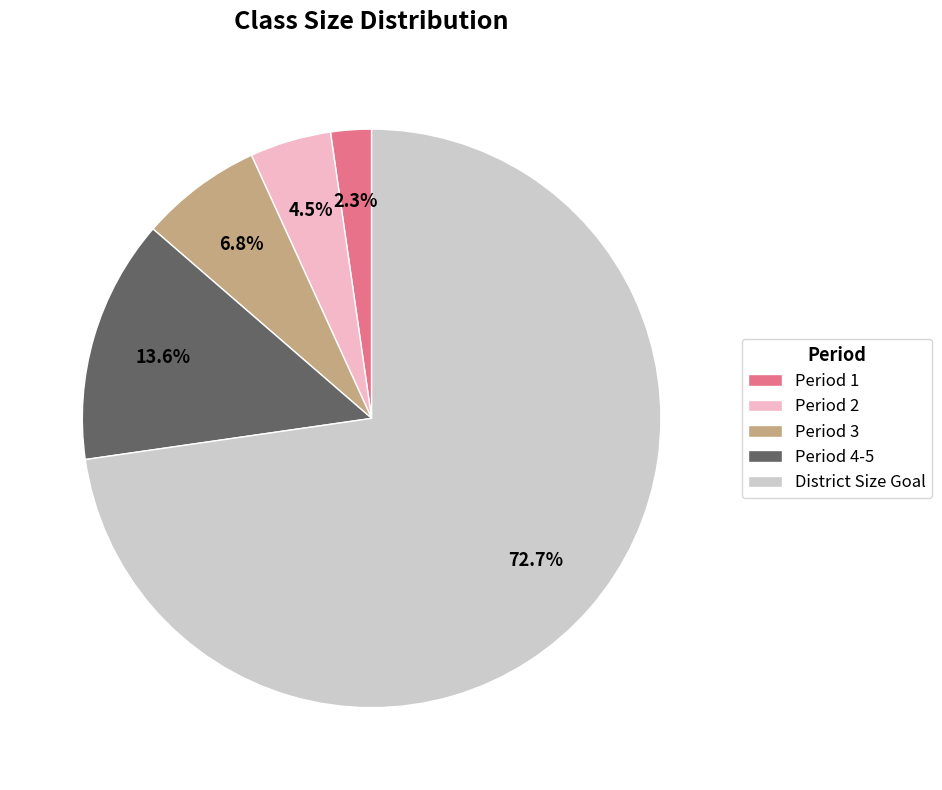

True or false: Period 3 accounts for 7% of the total.

True